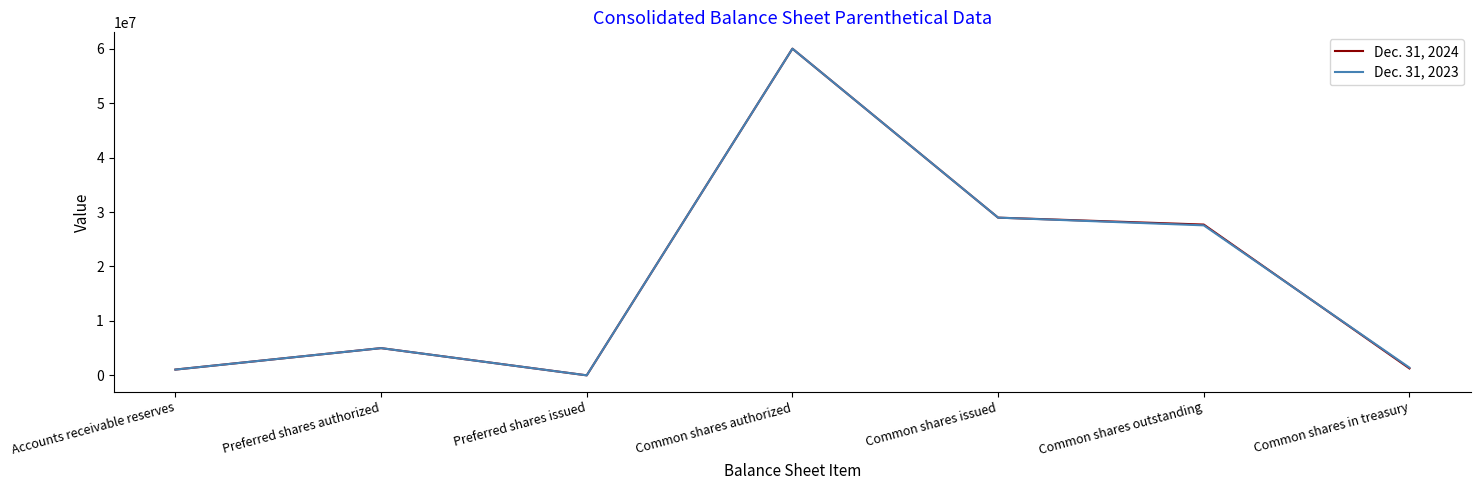

What position from the left is Preferred shares issued?

3